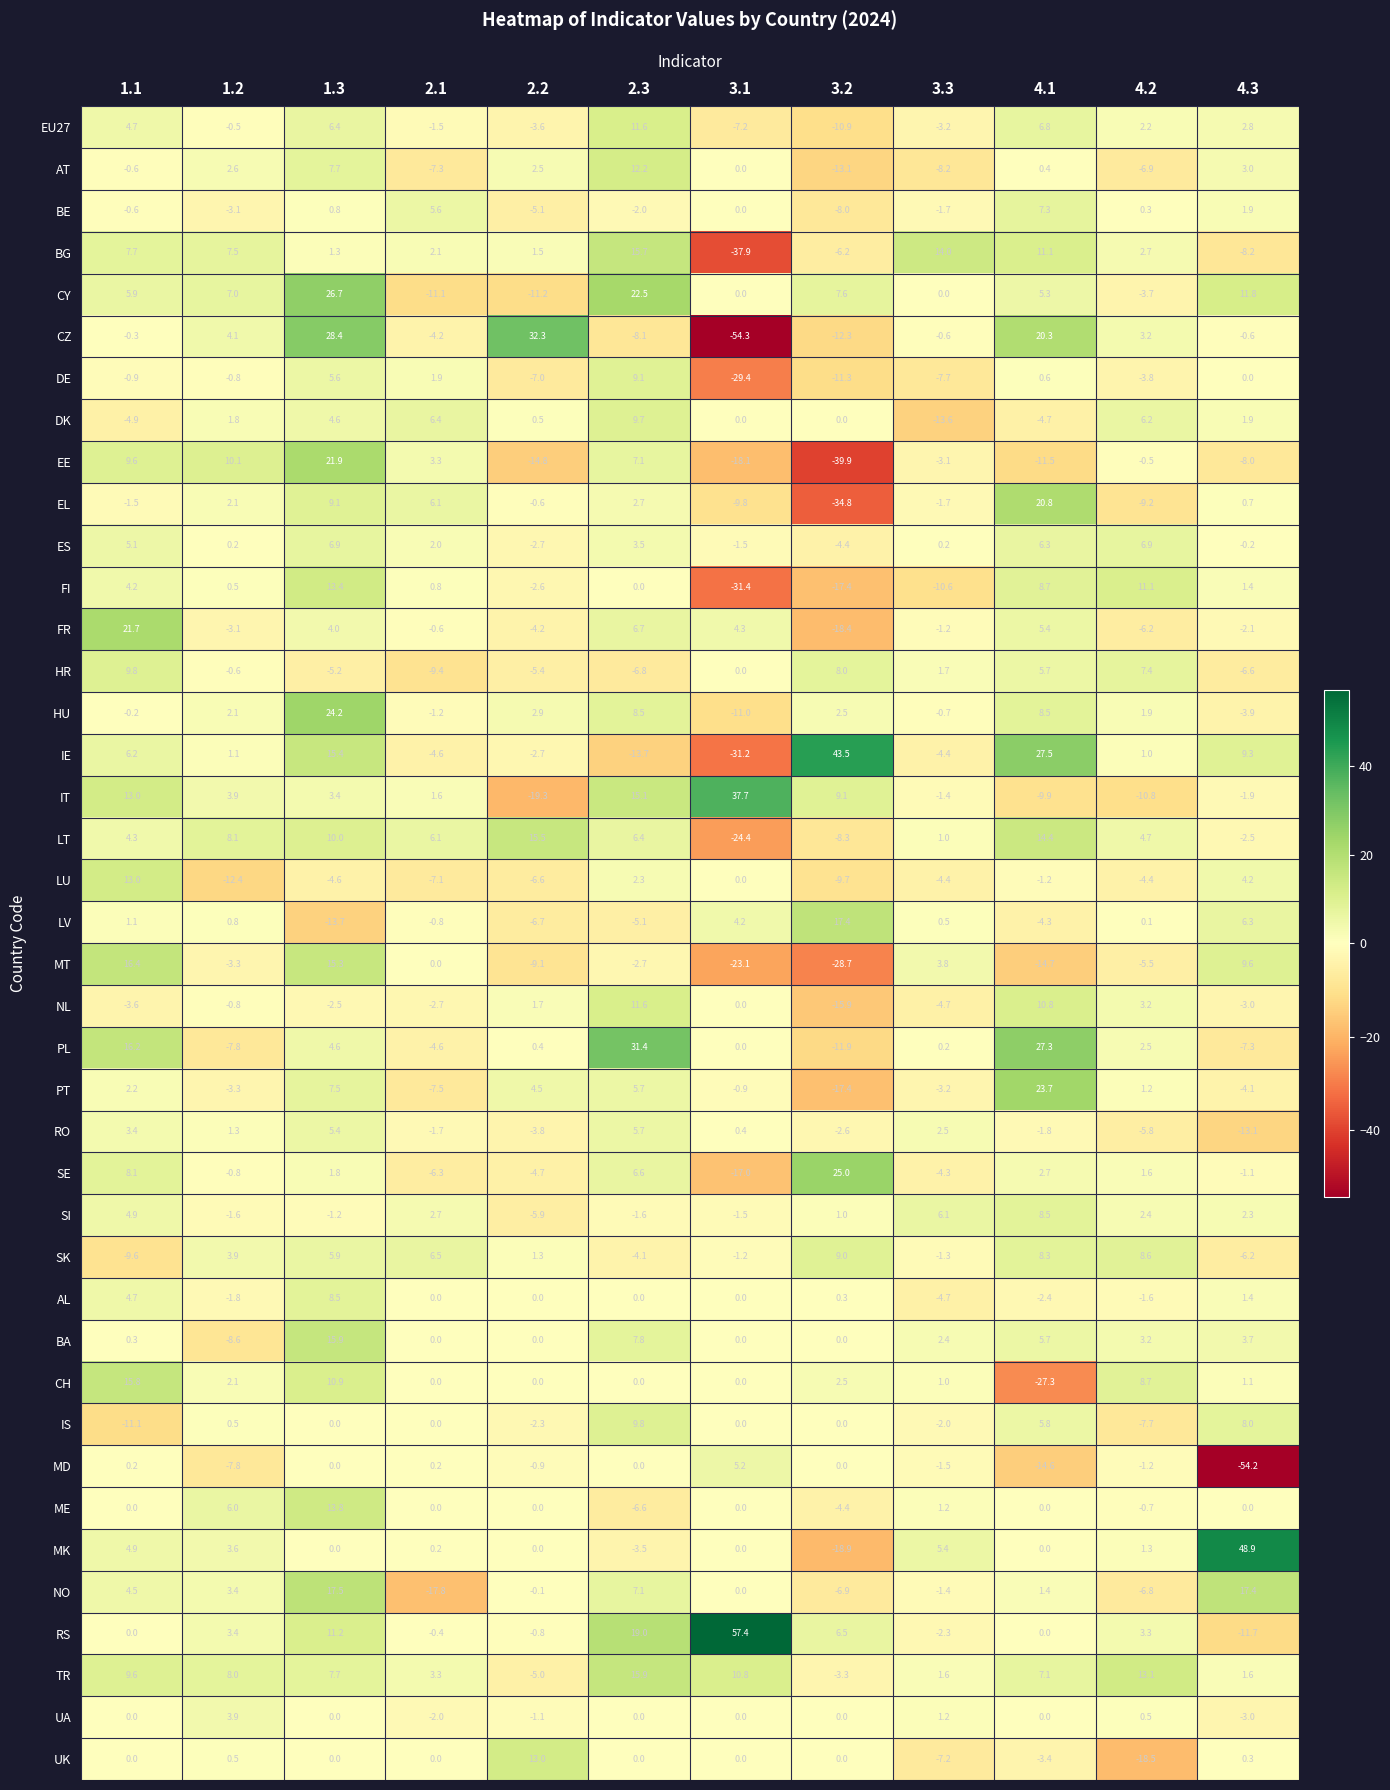

What is the spread (max minus min) of values at 4.2?

31.6